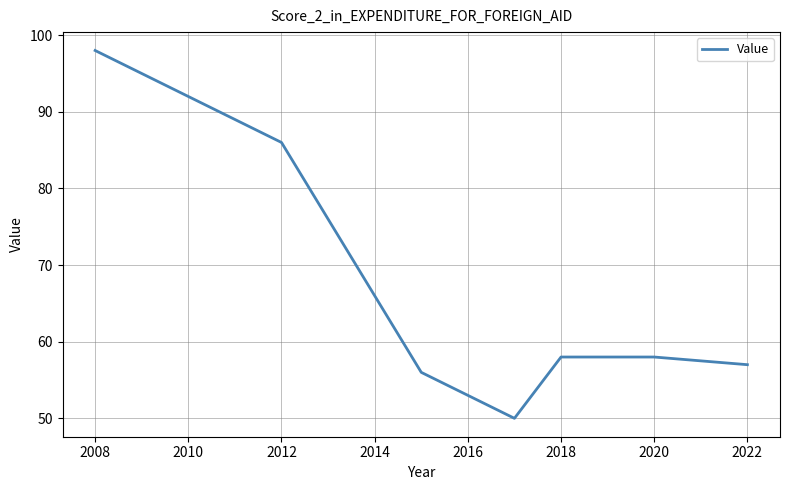

What is the smallest value displayed?

50